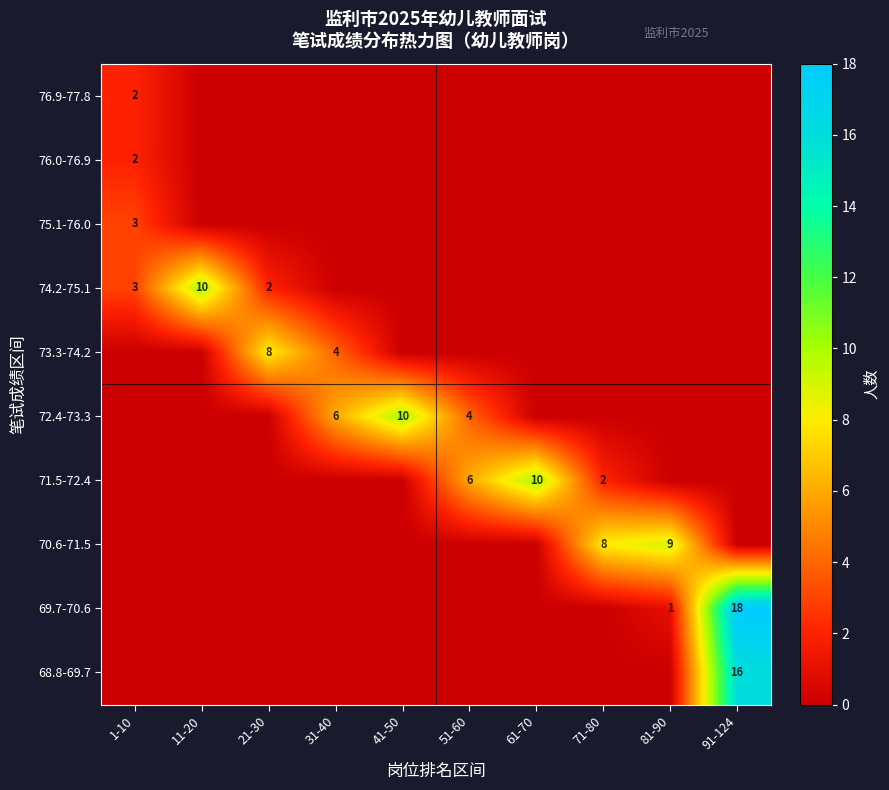

True or false: 71.5-72.4 has a value of 1 at 71-80.

False